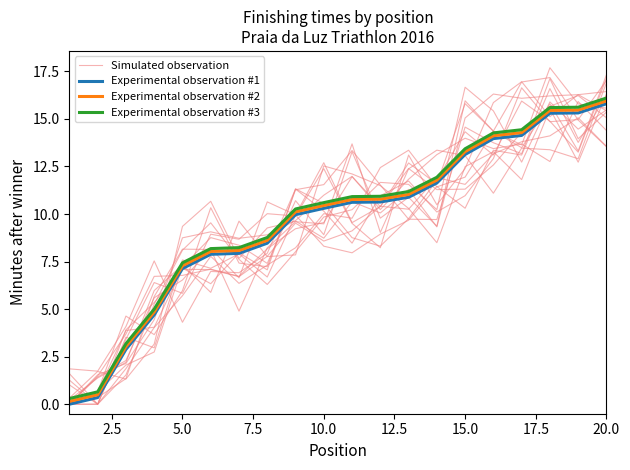

At how many categories does at least one series exceed 10?

12